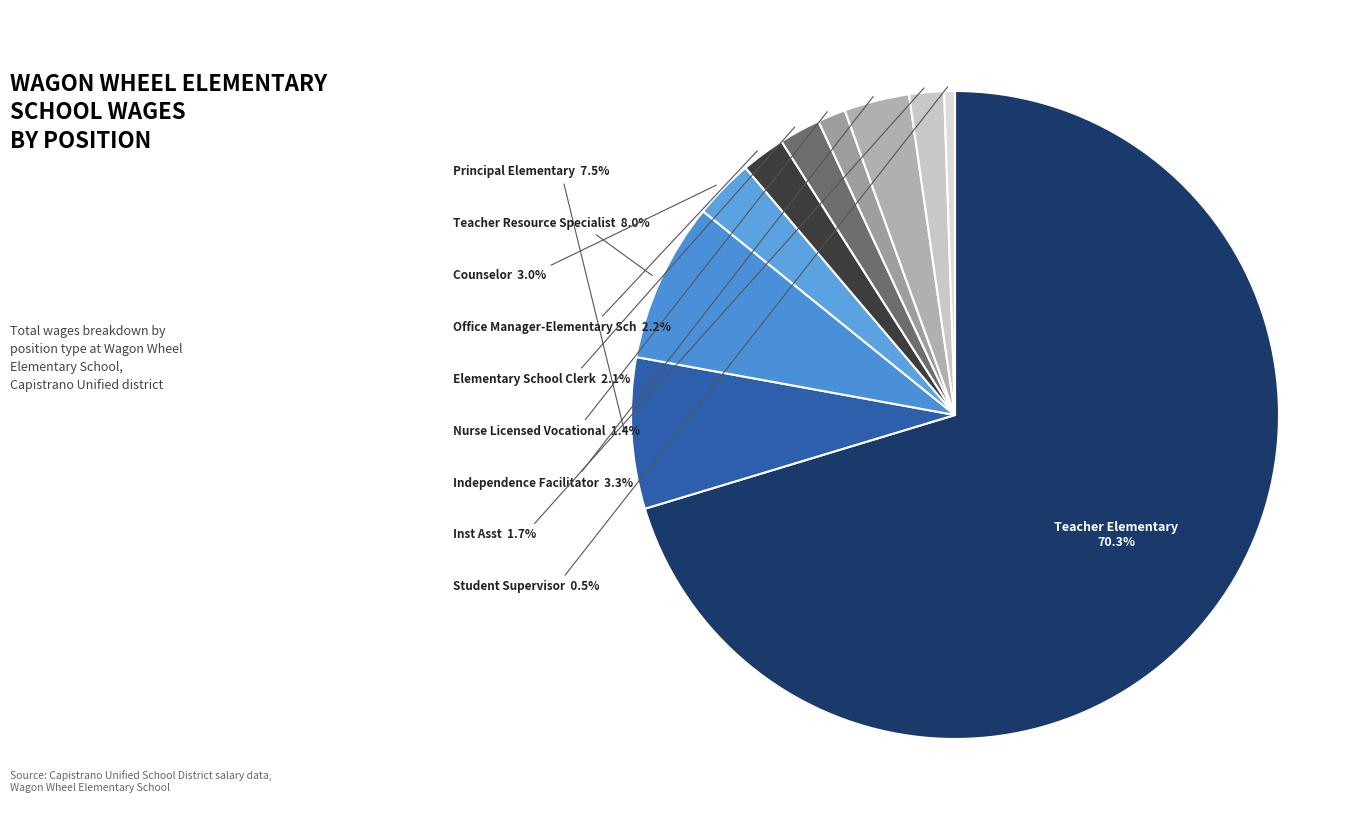

Which slice is the smallest?

Student Supervisor